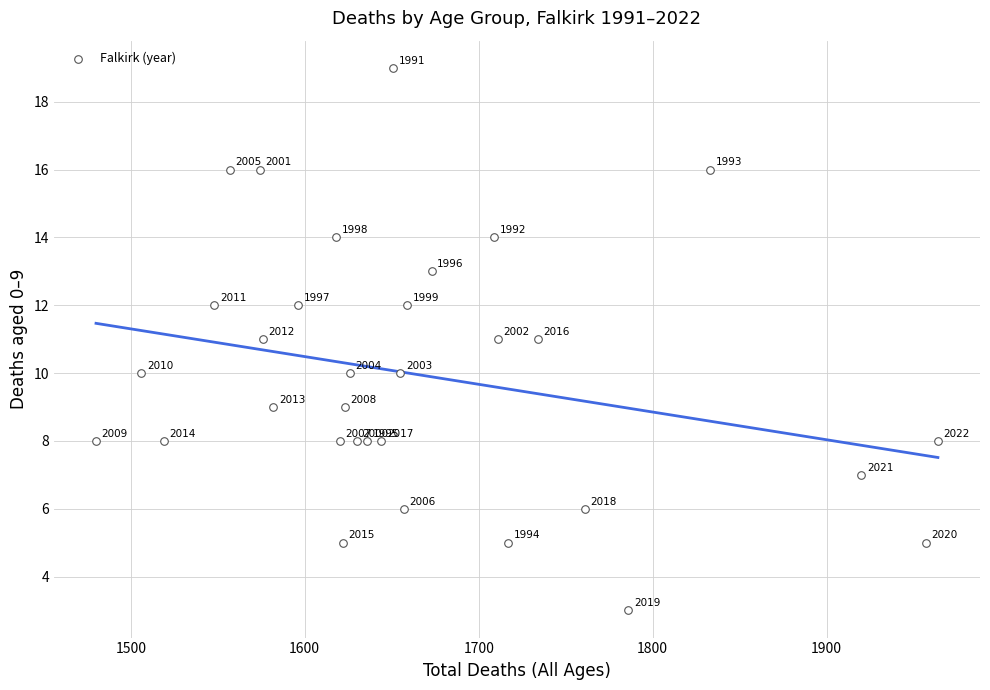

What Y value in the scatter plot is closest to 11?

11